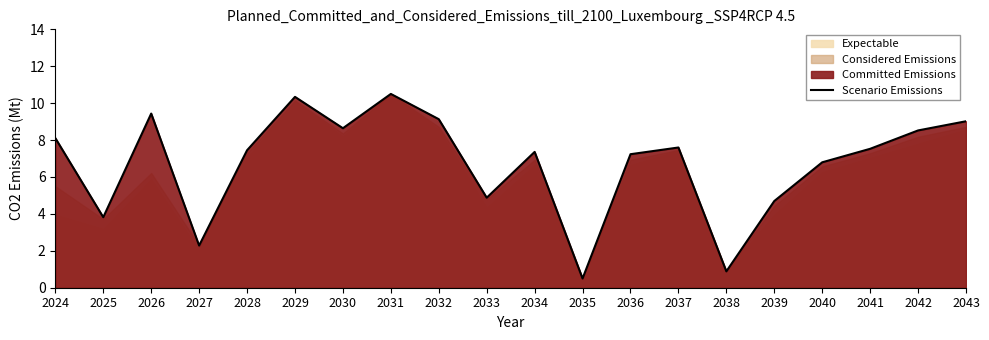

What is the smallest value displayed?

0.5